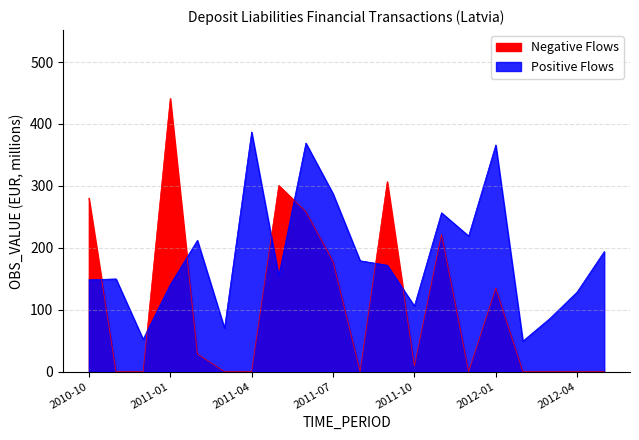

What is the difference between the second highest and minimum values in the Positive Flows series?

319.9